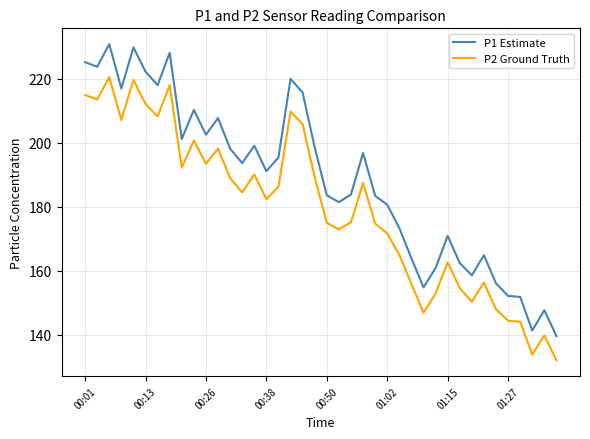

Which series has the widest spread of values?

P1 Estimate